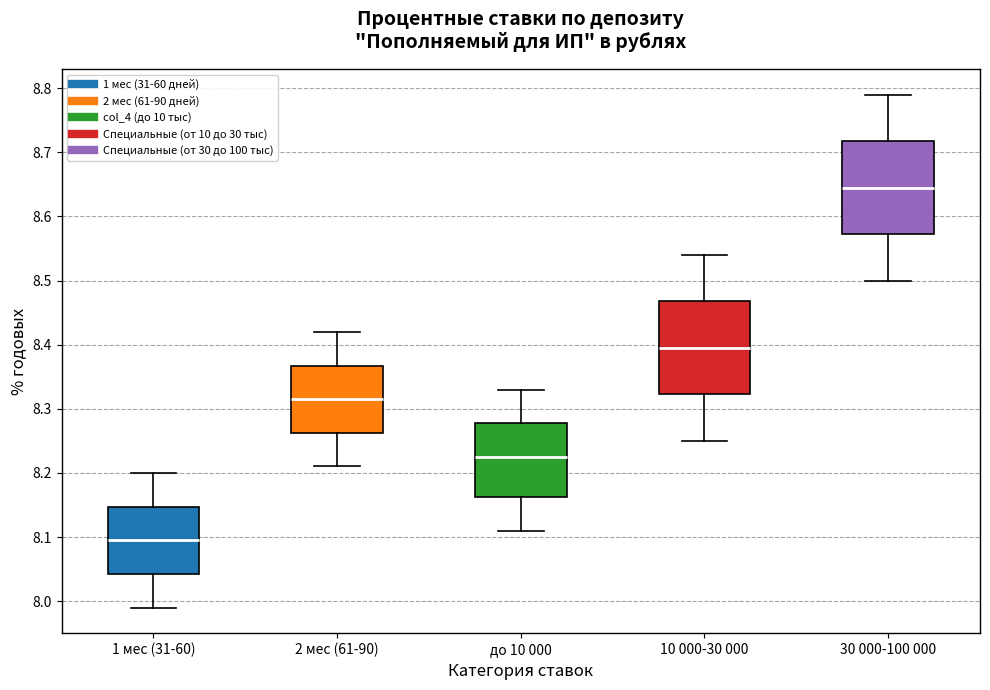

Where does the median line of the box for до 10 000 sit on the y-axis? The values are not printed on the chart, so give them approximately, as read against the axis.

8.23